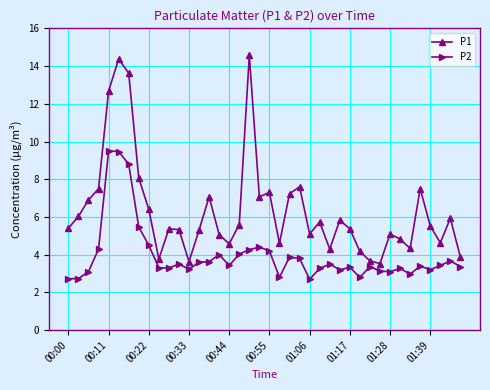

Which series has the largest total across all categories?

P1